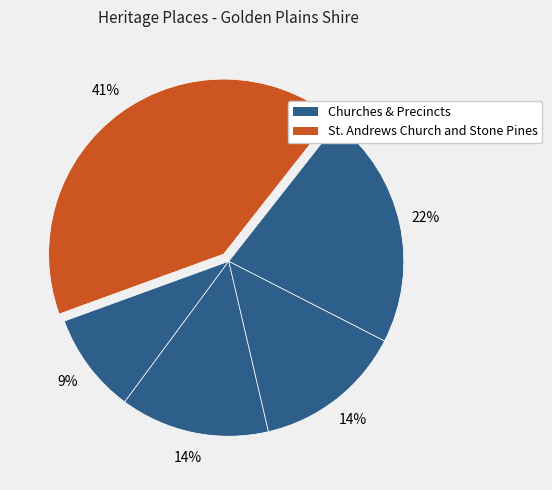

Count the number of slices in the pie.

5